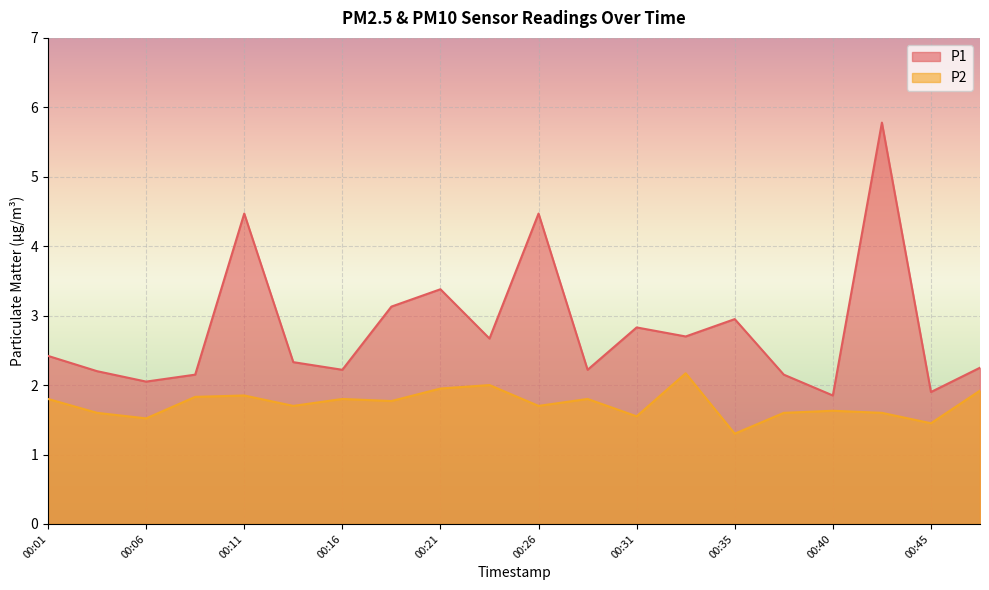

How many categories are shown in the chart?

20